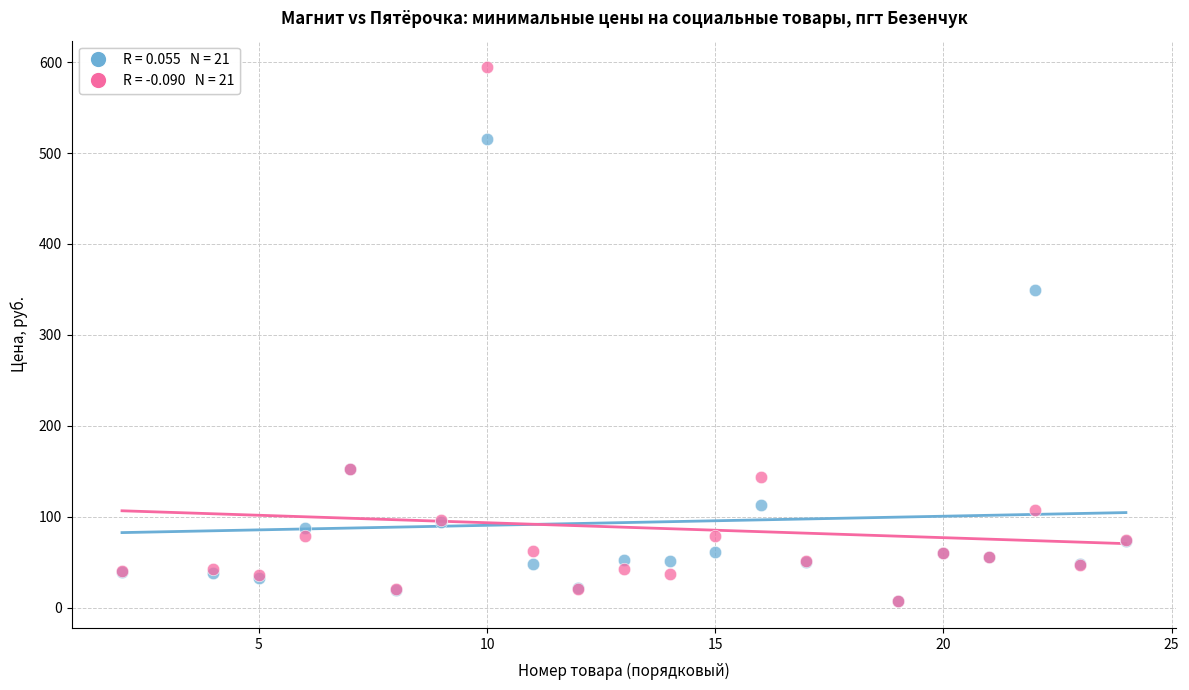

Across all series, what Y value is closest to 300?

349.9